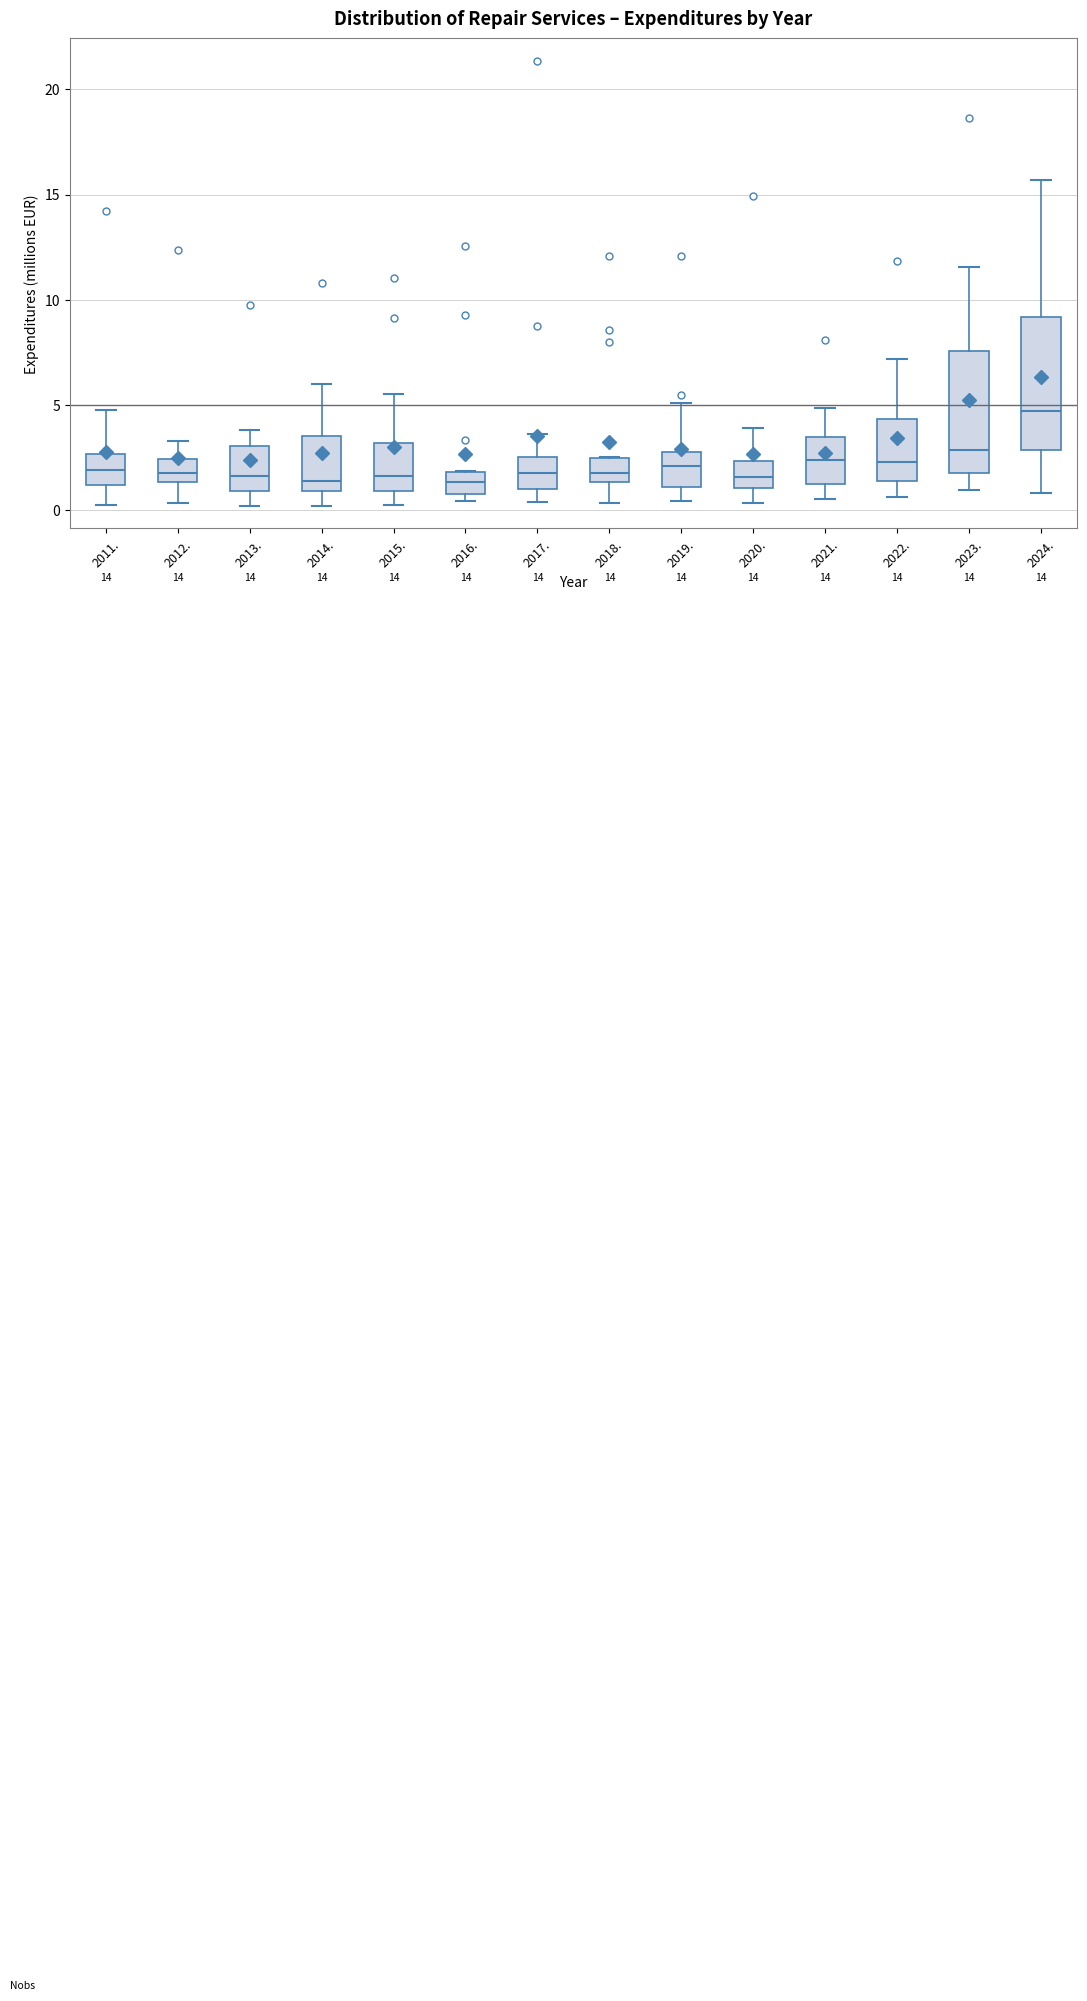

Comparing the boxes themselves (not the whiskers), which one is the tallest?

2024.